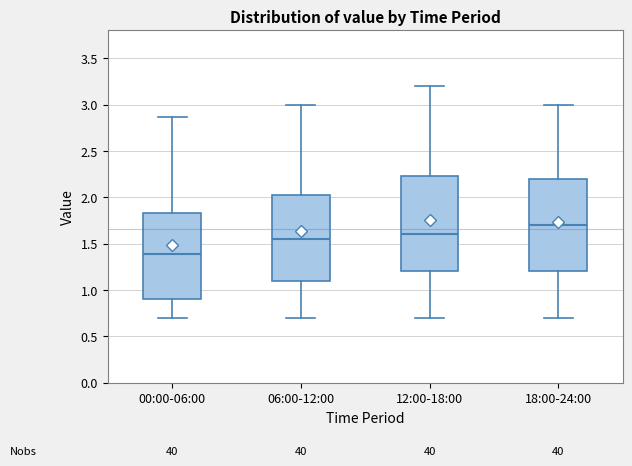

Which box has the highest median line?

18:00-24:00